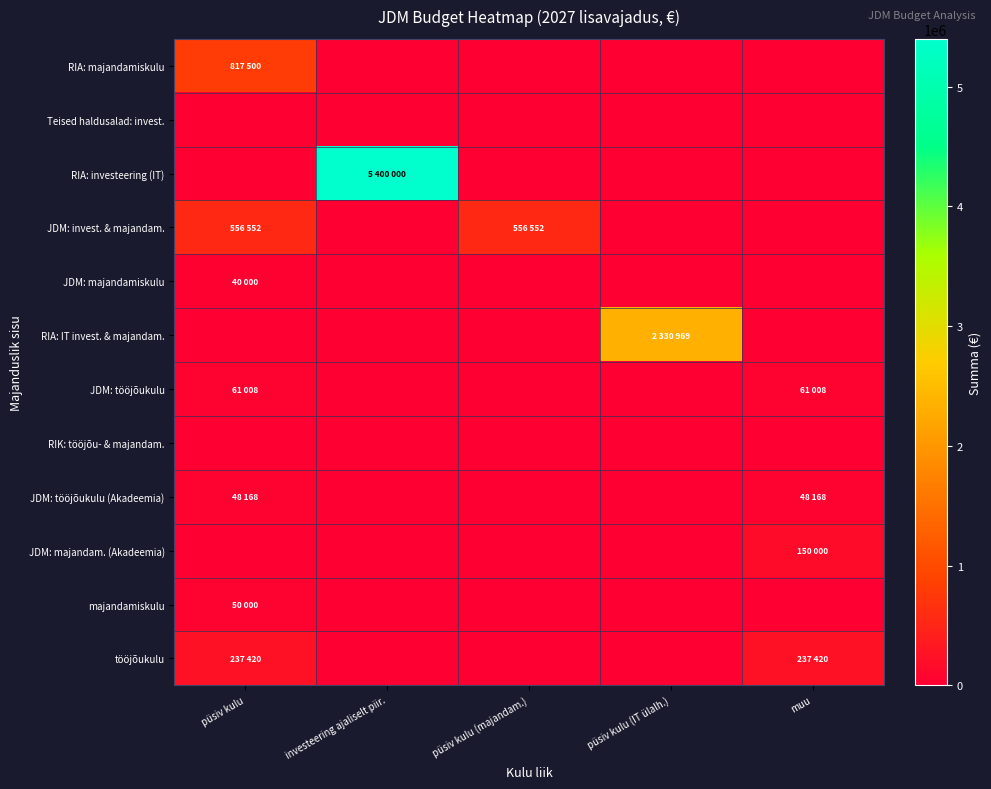

What is the difference between the highest and lowest values at muu?

237420